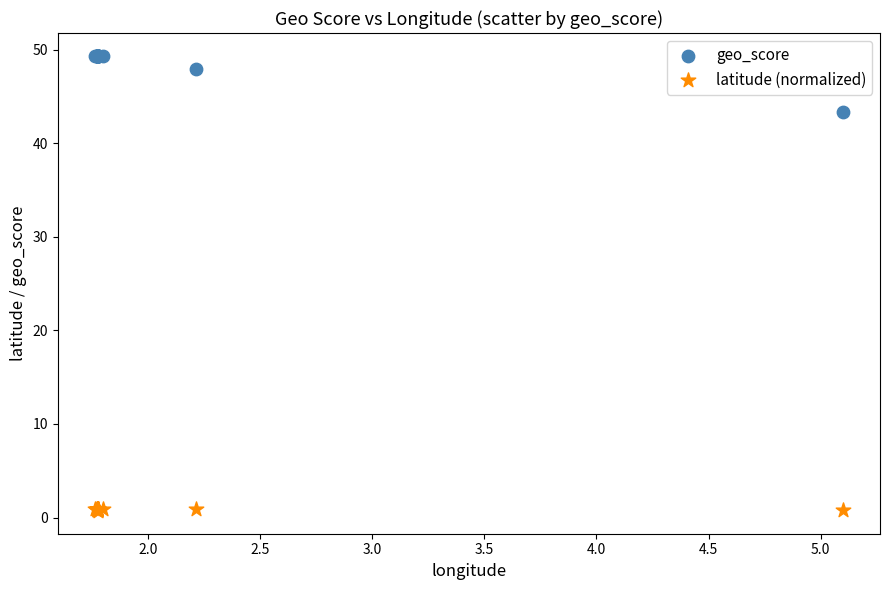

What is the X range (max minus min) for the scatter plot?

3.3